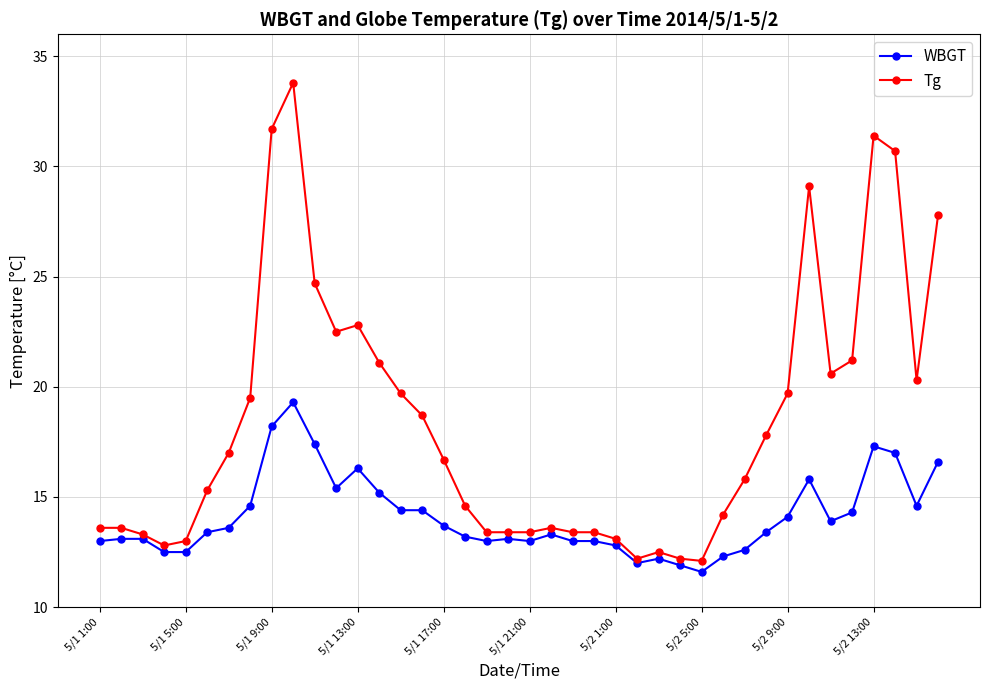

List the series in order of their overall mean, highest first.

Tg, WBGT